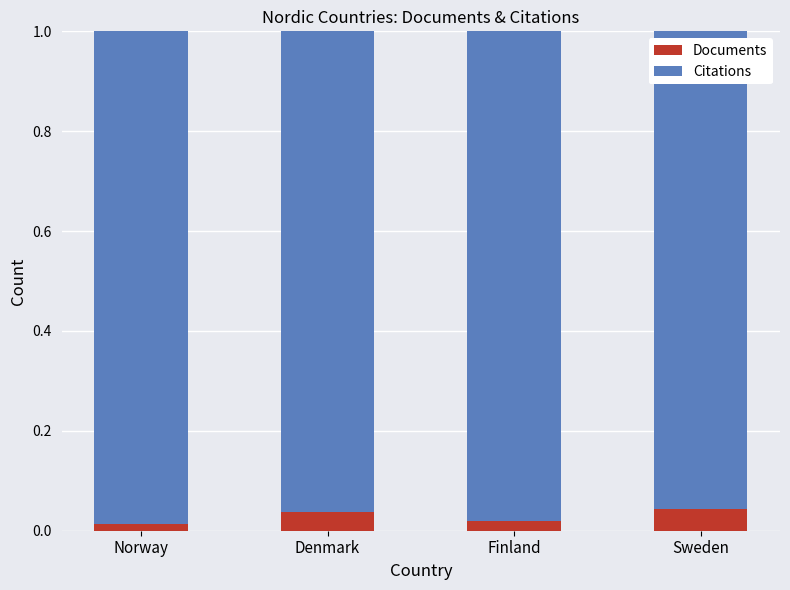

How many Documents values are between 0 and 1?

4